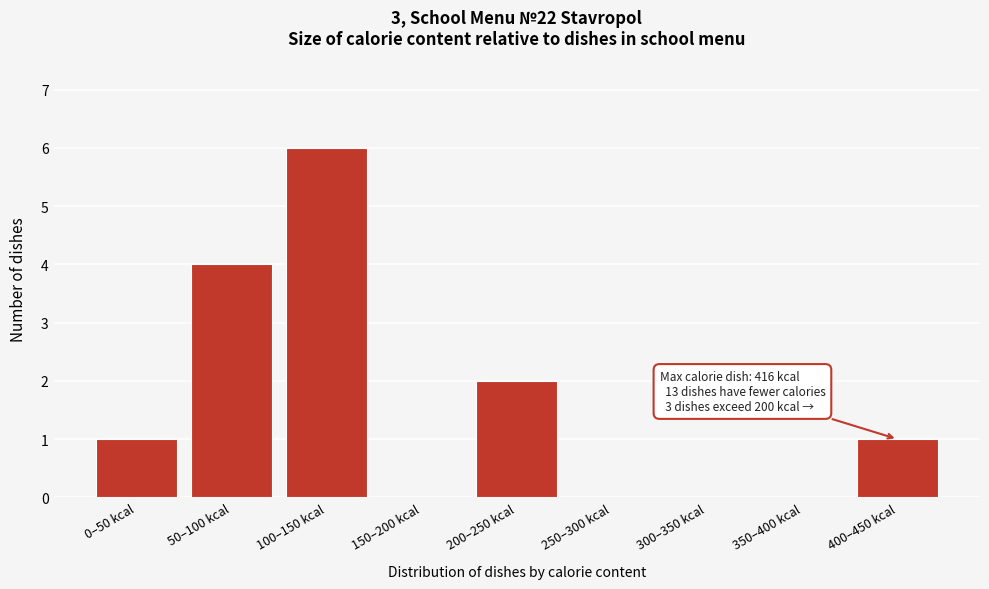

Reading left to right, what are all the values shown in this chart?

0–50 kcal=1	50–100 kcal=4	100–150 kcal=6	150–200 kcal=0	200–250 kcal=2	250–300 kcal=0	300–350 kcal=0	350–400 kcal=0	400–450 kcal=1